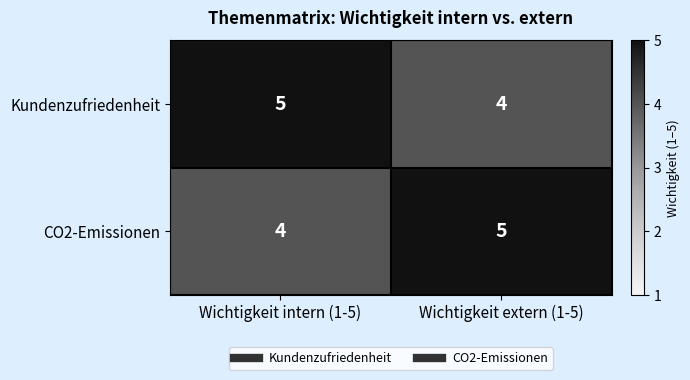

True or false: Kundenzufriedenheit has a value of 5 at Wichtigkeit intern (1-5).

True